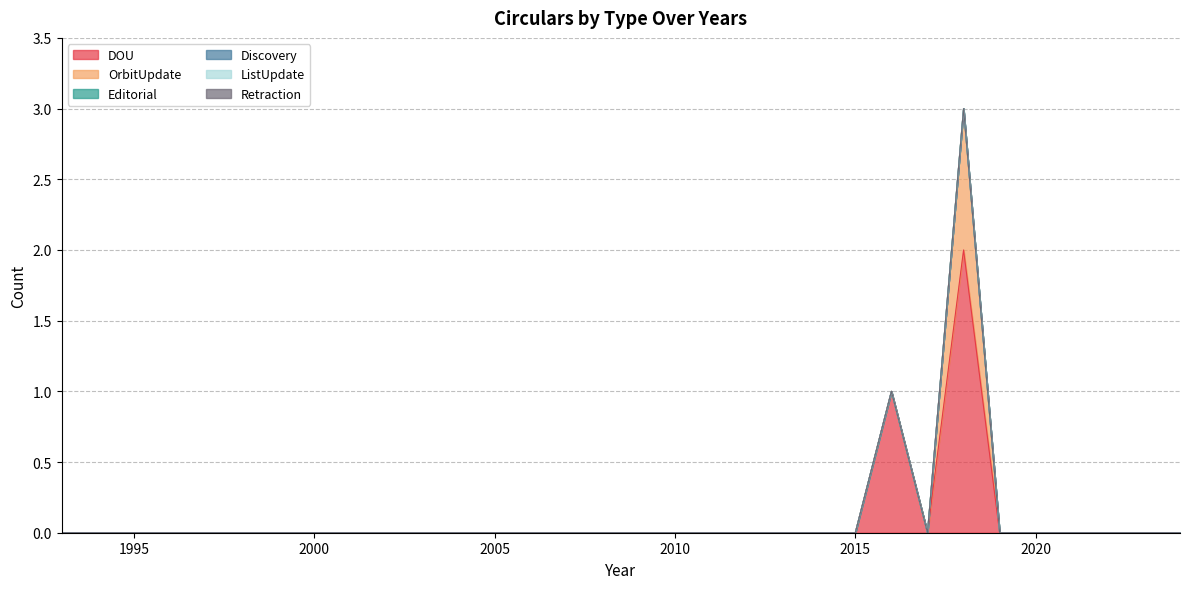

True or false: DOU and Discovery cross at least once.

False